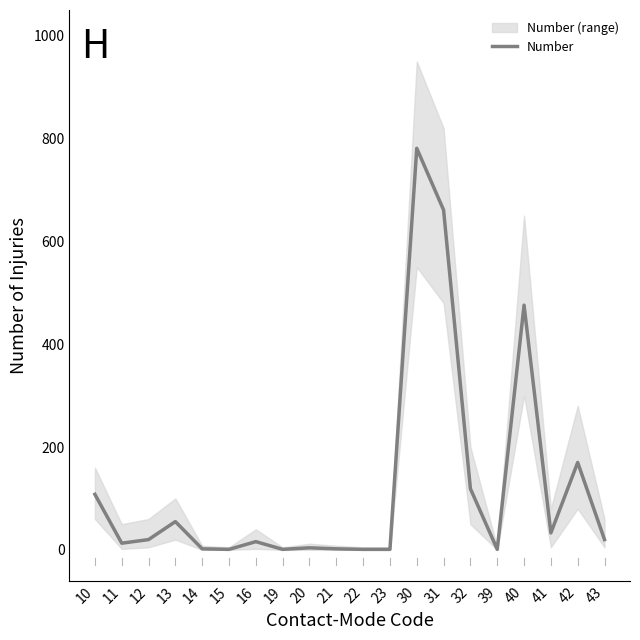

How many points are lower than both their immediate neighbors (excluding endpoints)?

5